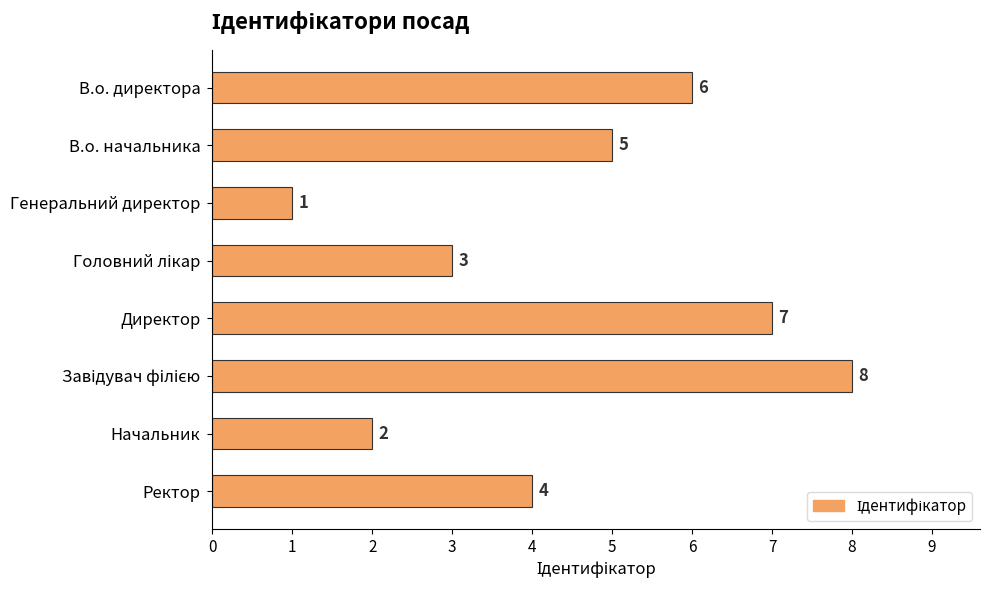

Reading bottom to top, extract all data points from this chart.

4	2	8	7	3	1	5	6